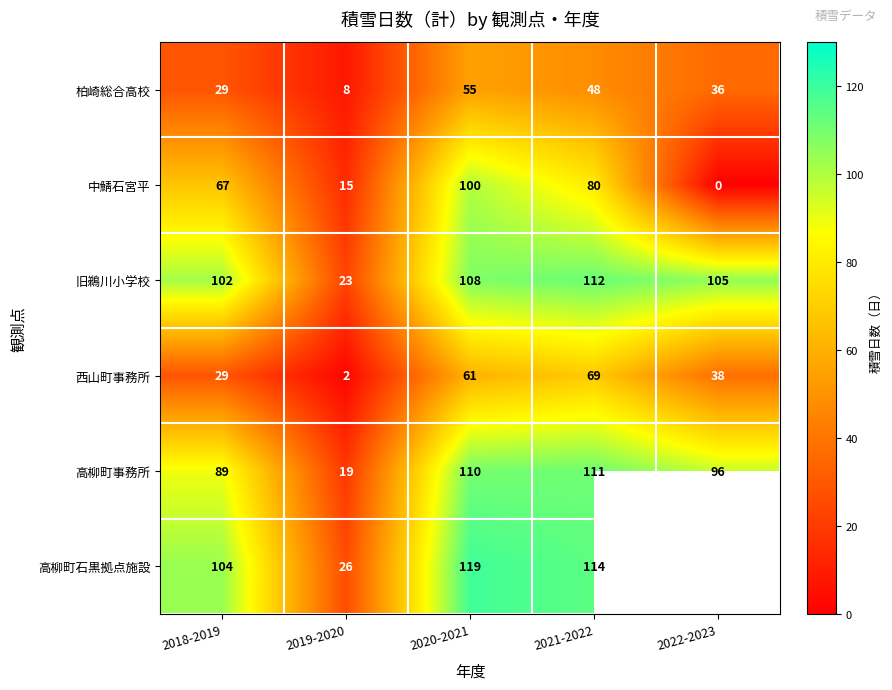

What is the difference between the second highest and second lowest values in the 旧鵜川小学校 series?

6